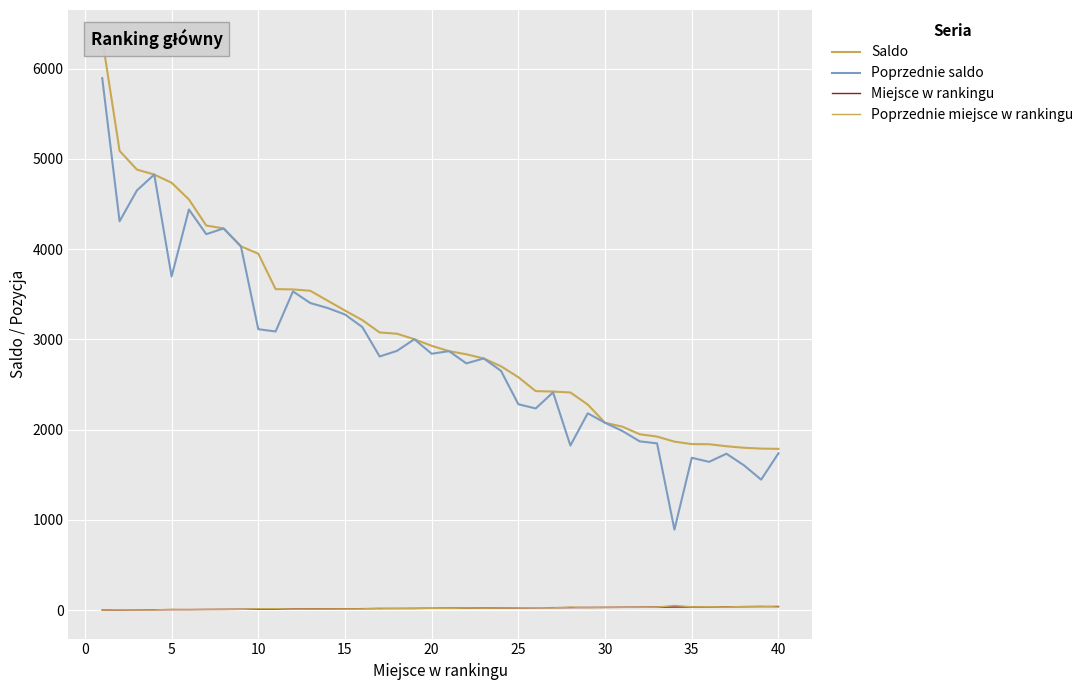

Is the value of Poprzednie miejsce w rankingu at 29 greater than the value of Poprzednie saldo at 17?

No